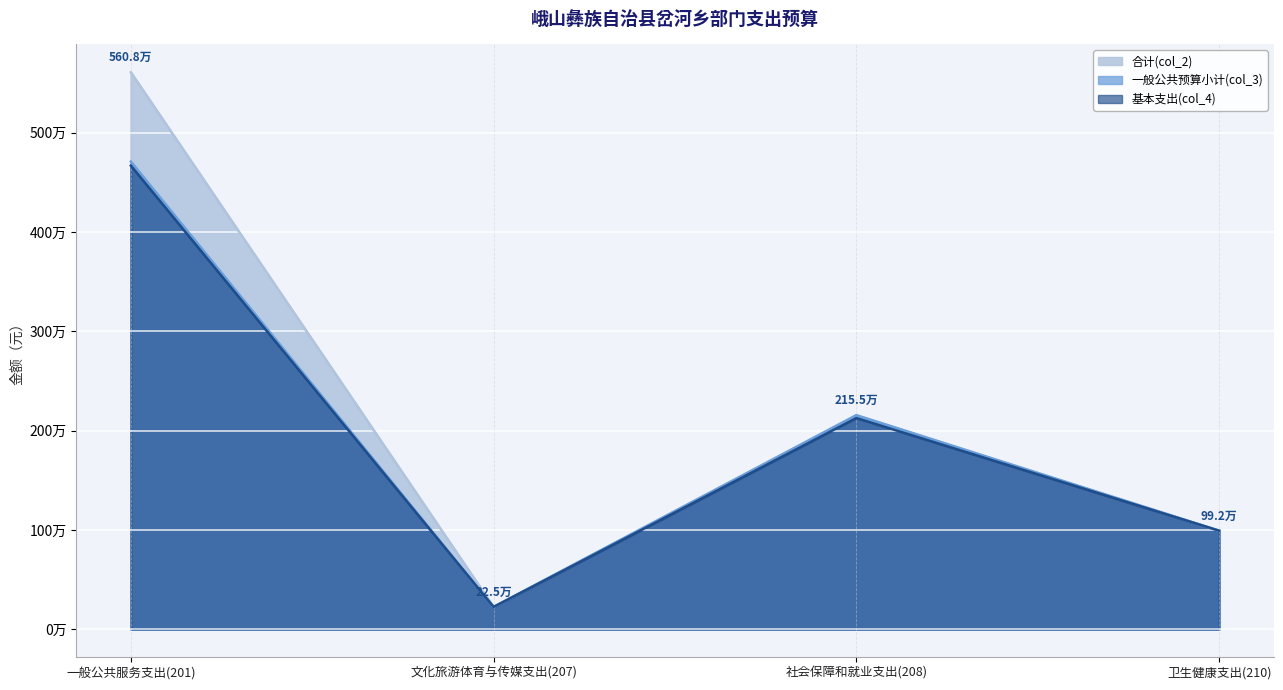

Reading right to left, extract all data points from this chart.

合计(col_2): 992254.5	2155374.0	224593.2	5608302.5
一般公共预算小计(col_3): 992254.5	2155374.0	224593.2	4709383.8
基本支出(col_4): 992254.5	2127030.0	224593.2	4668613.8